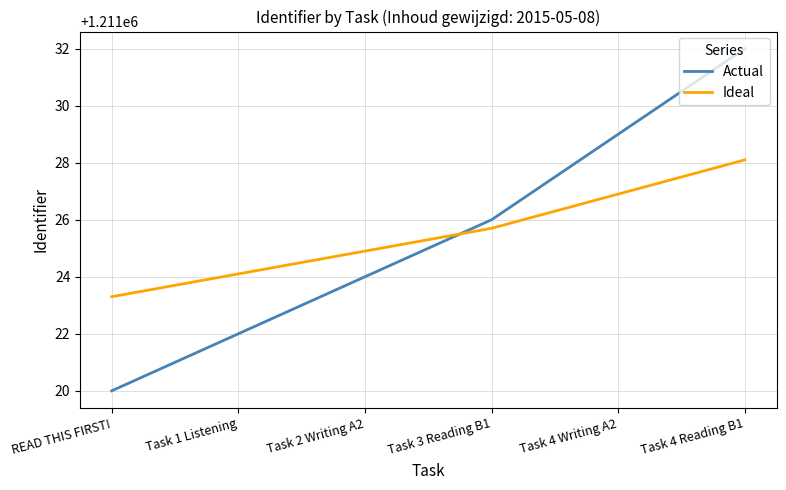

Where is Ideal nearest to the value 1211025?

Task 2 Writing A2